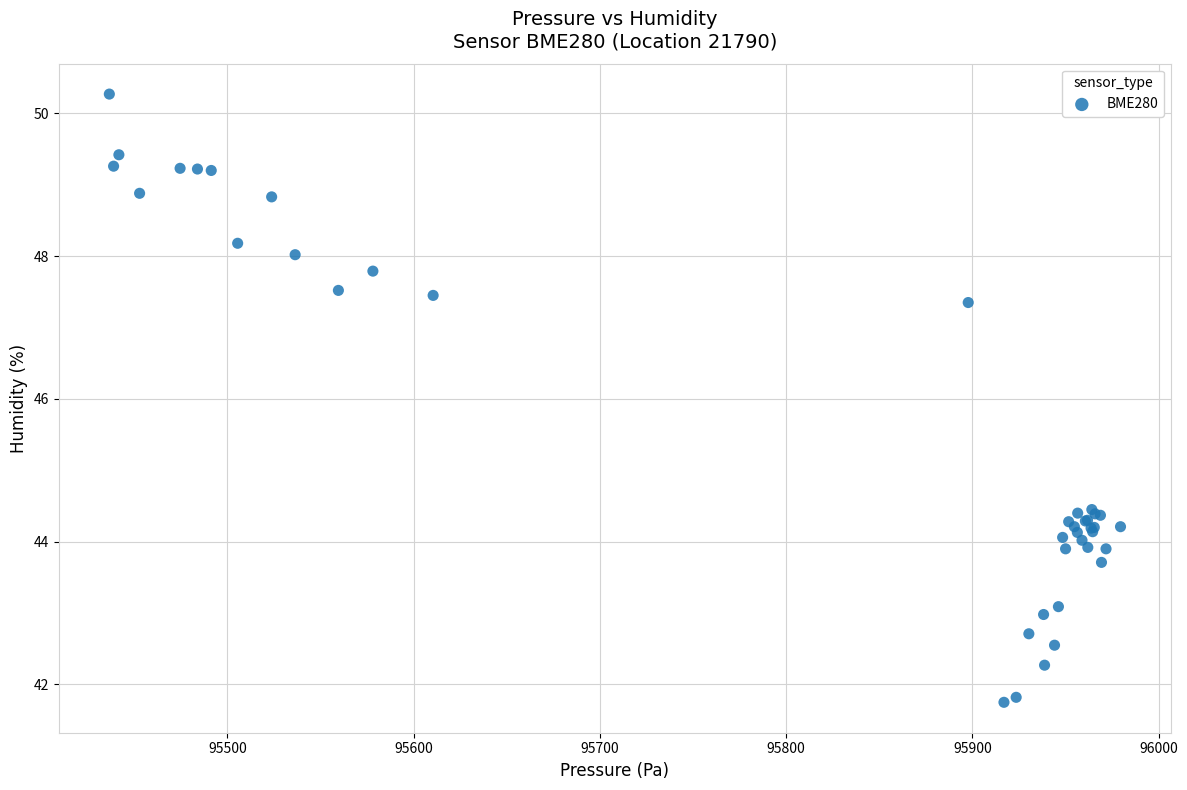

What Y value in the scatter plot is closest to 46?

47.4